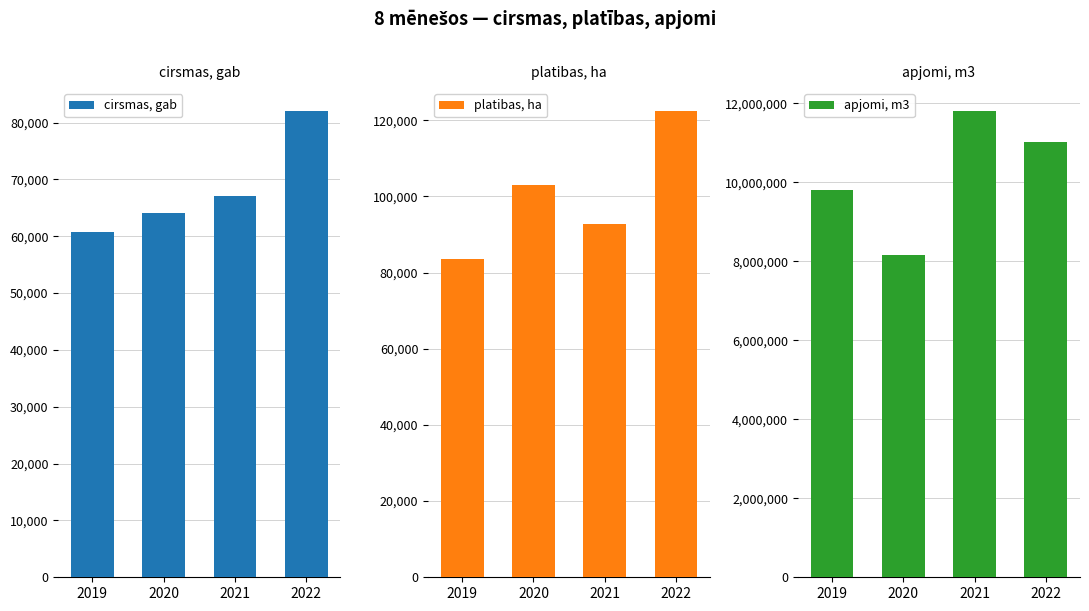

What is the sum of all platibas, ha values?

401693